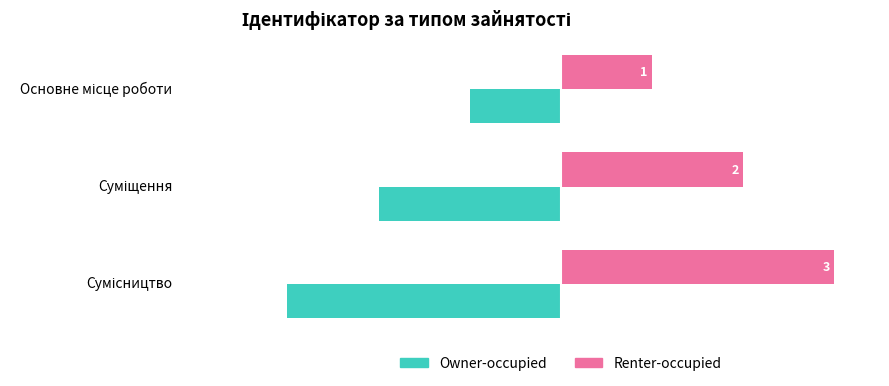

What is the maximum value shown in the chart?

3